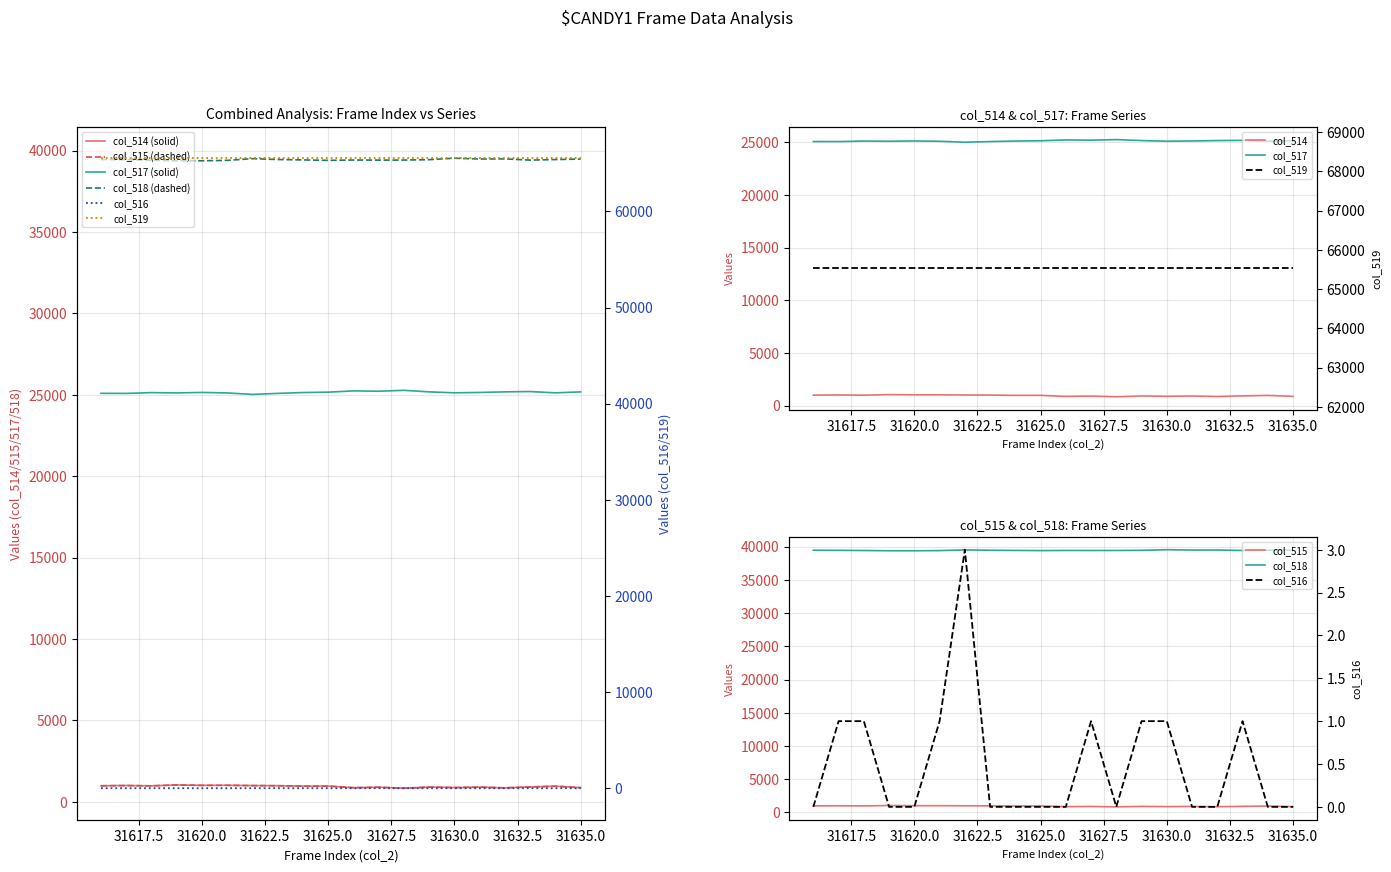

True or false: col_514 has a value of 255 at 31622.

False